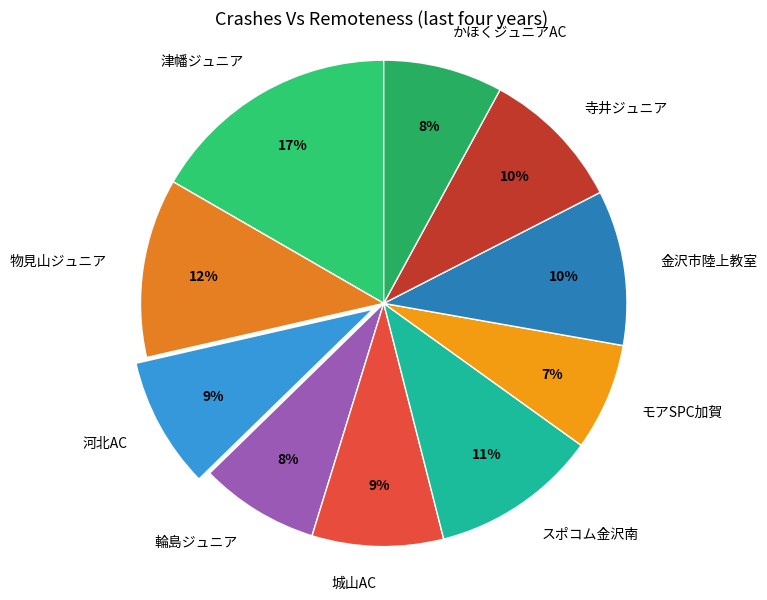

Which has a higher value, 金沢市陸上教室 or スポコム金沢南?

スポコム金沢南